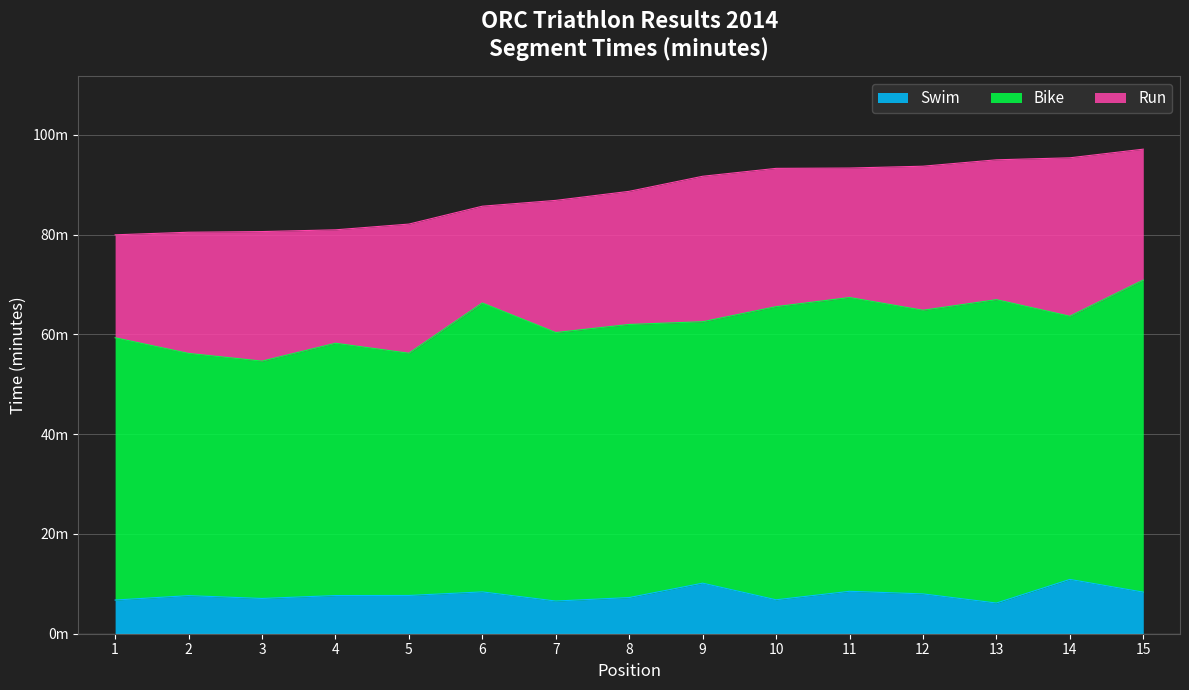

Which category has the lowest value in the Swim series?

13